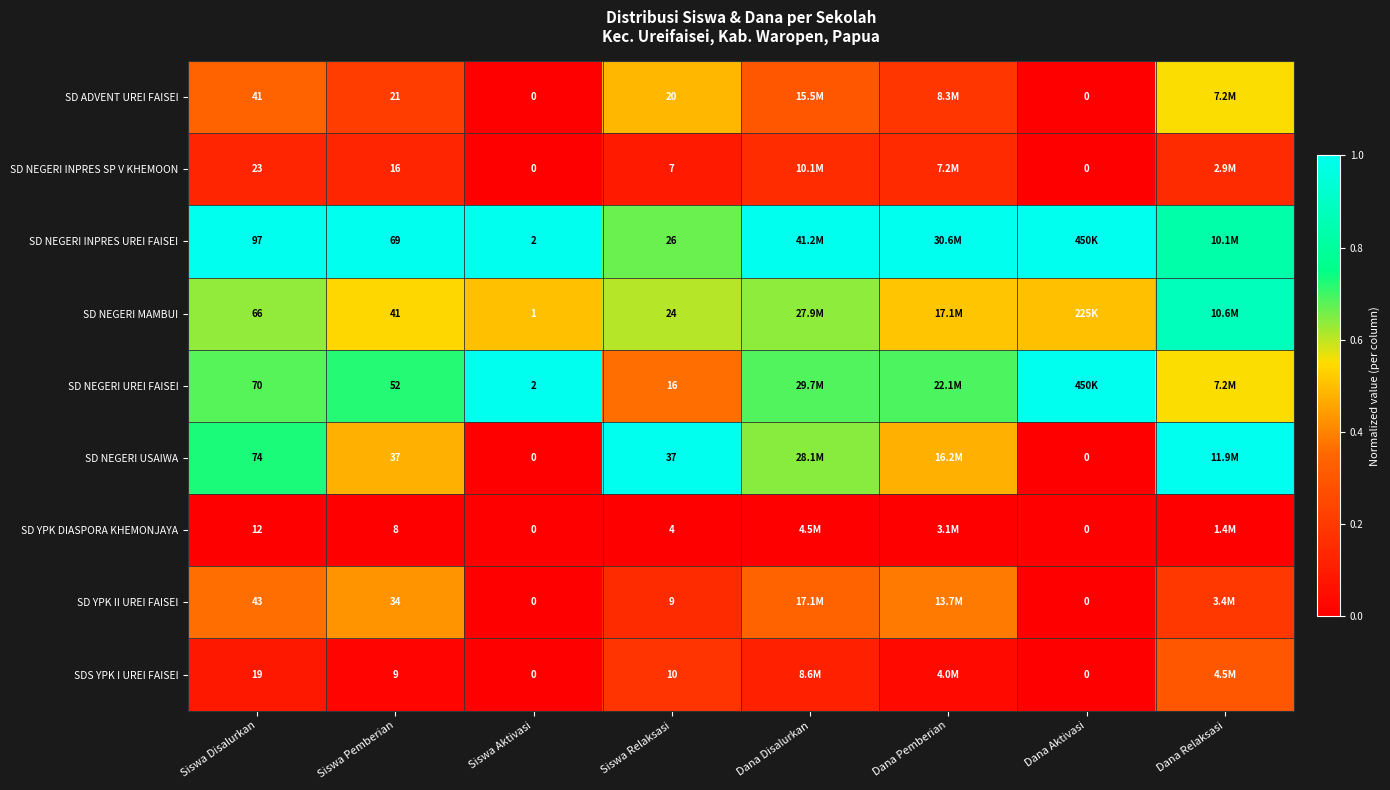

Which series changed the most between Siswa Pemberian and Siswa Relaksasi?

SD NEGERI INPRES UREI FAISEI